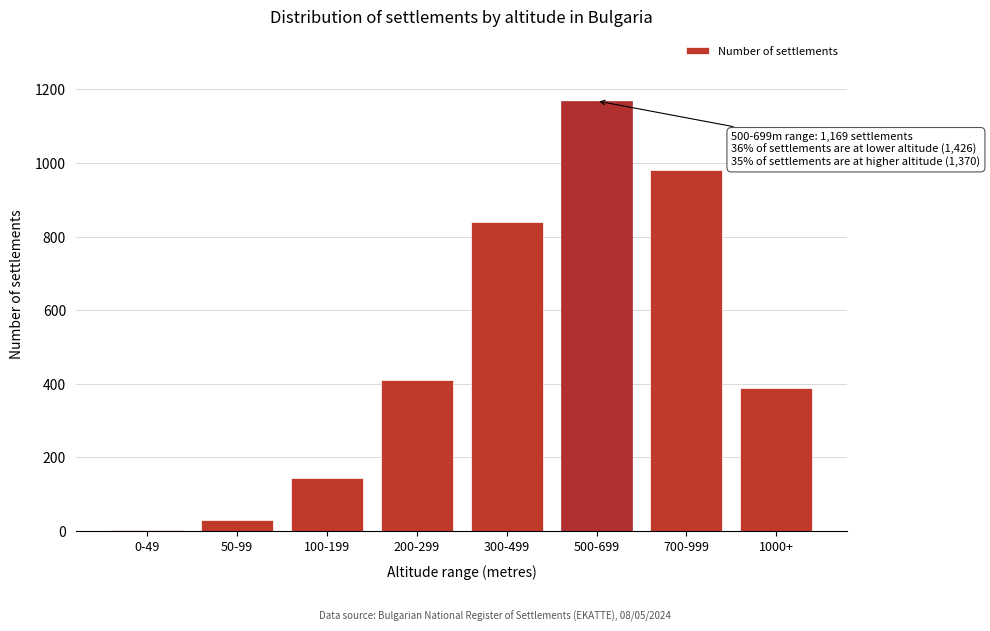

Reading left to right, list all the values displayed in this chart.

0-49=3	50-99=30	100-199=143	200-299=410	300-499=840	500-699=1169	700-999=982	1000+=388